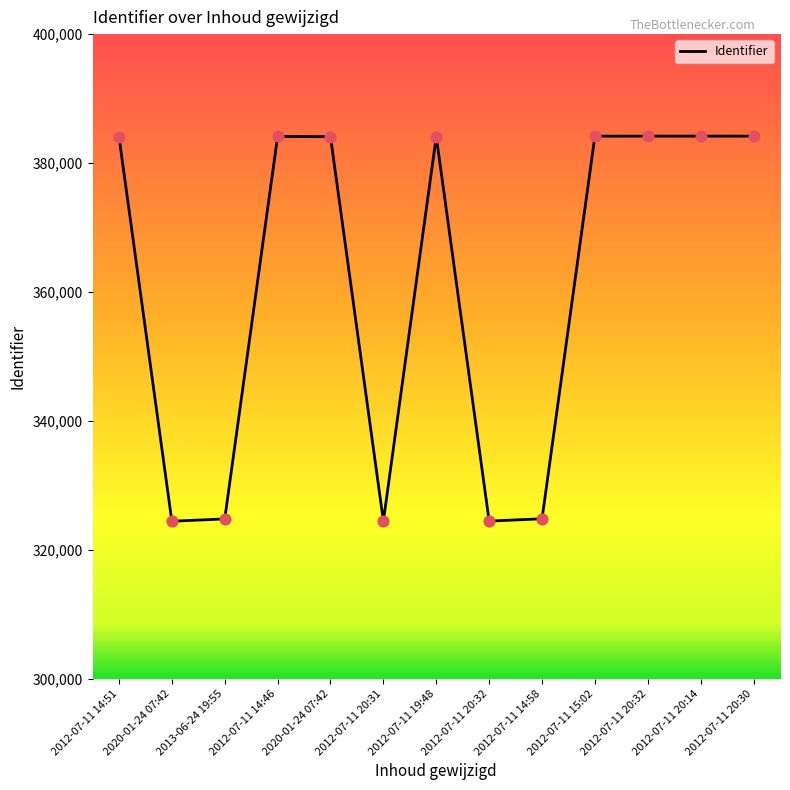

How many lines are shown in the chart?

1